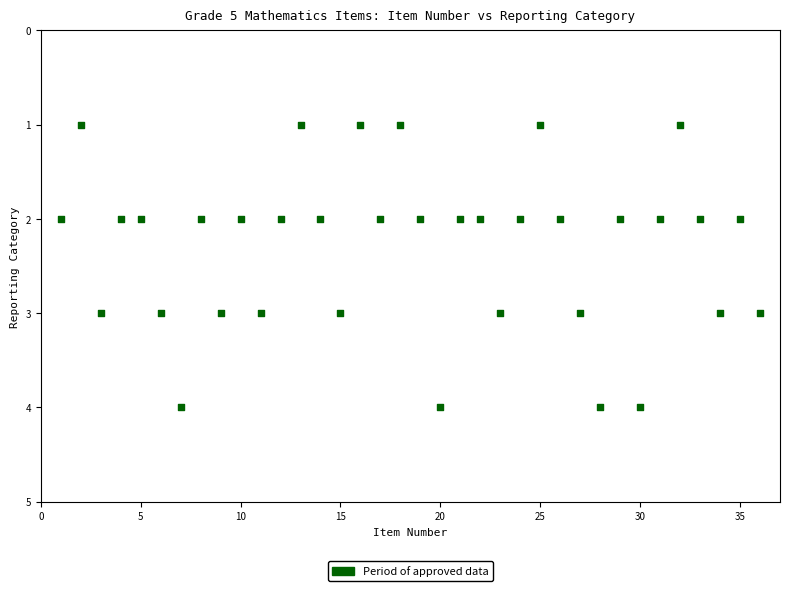

What is the range of X values (max minus min)?

35